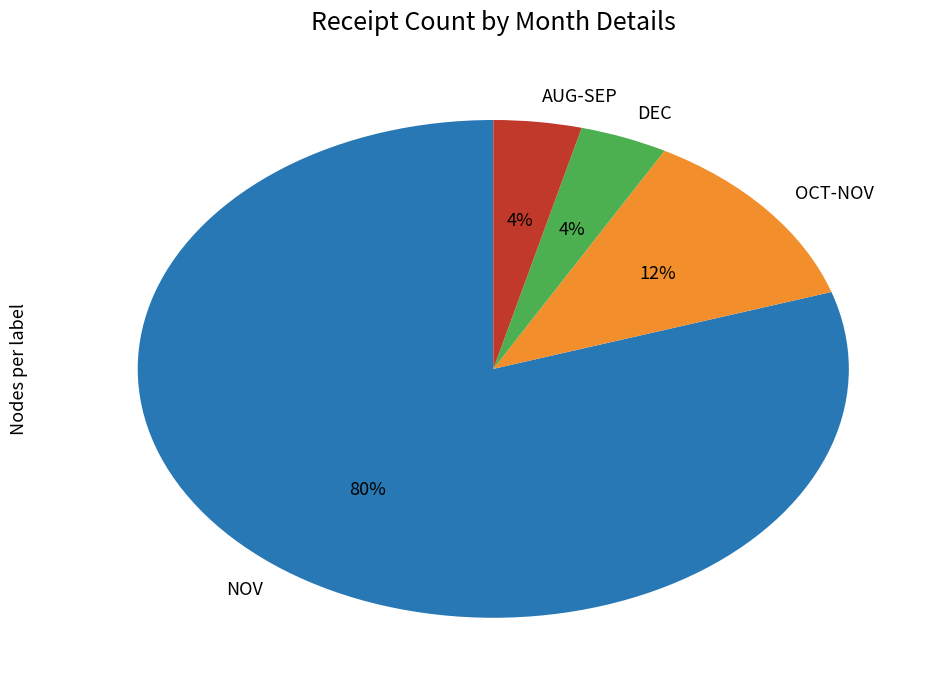

Which slice is the largest?

NOV